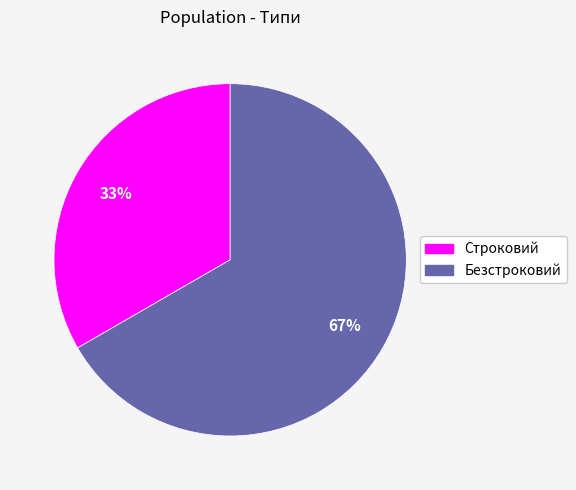

Which has a higher value, Строковий or Безстроковий?

Безстроковий